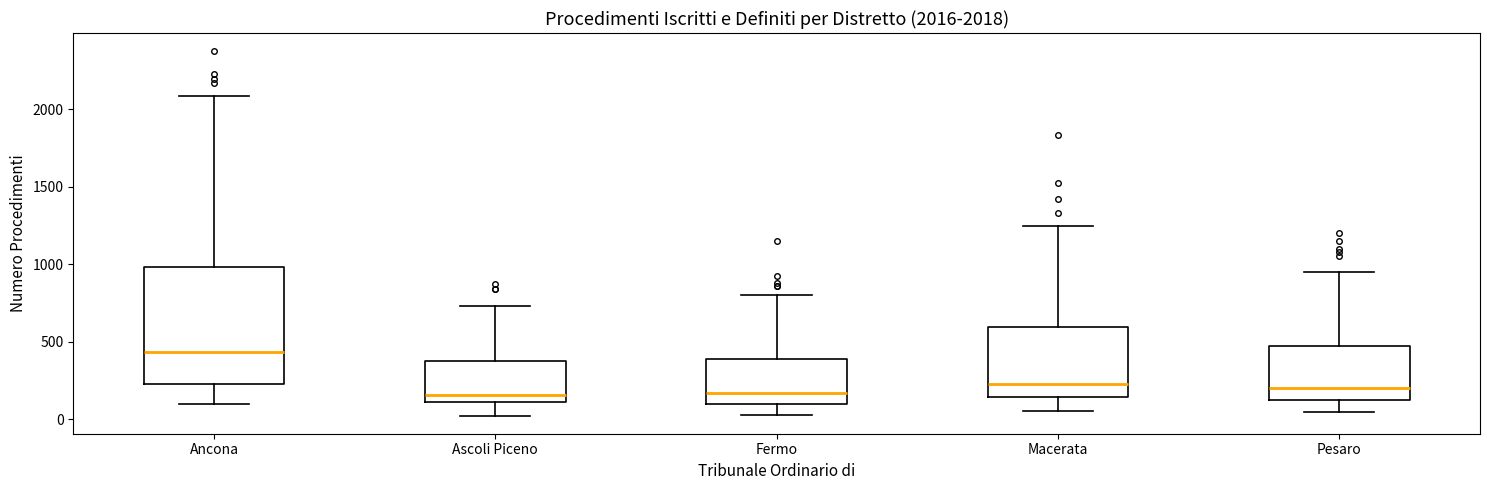

Comparing the boxes themselves (not the whiskers), which one is the tallest?

Ancona